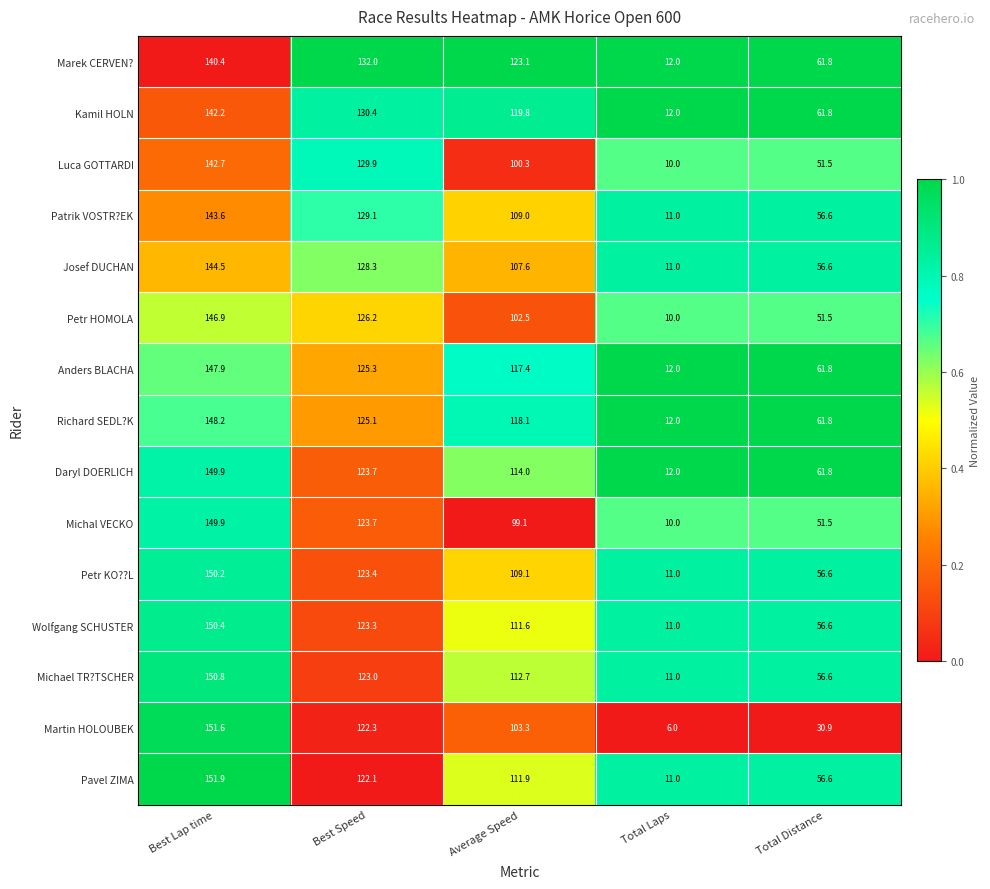

Which category has the highest value across all series?

Best Lap time